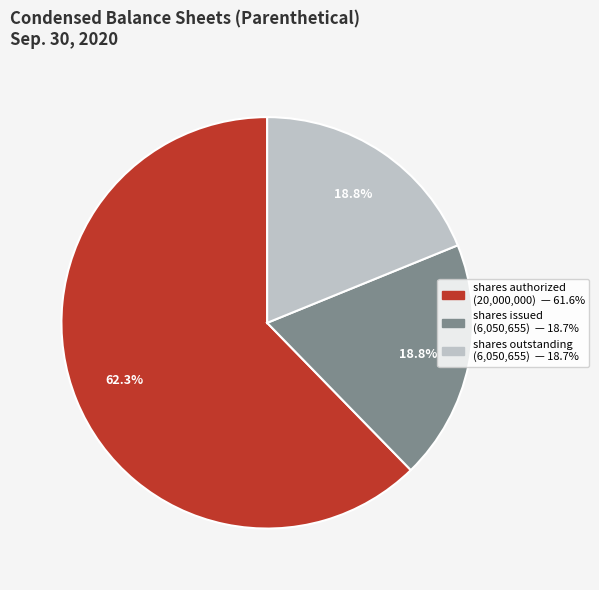

Is there a majority slice in this chart?

Yes